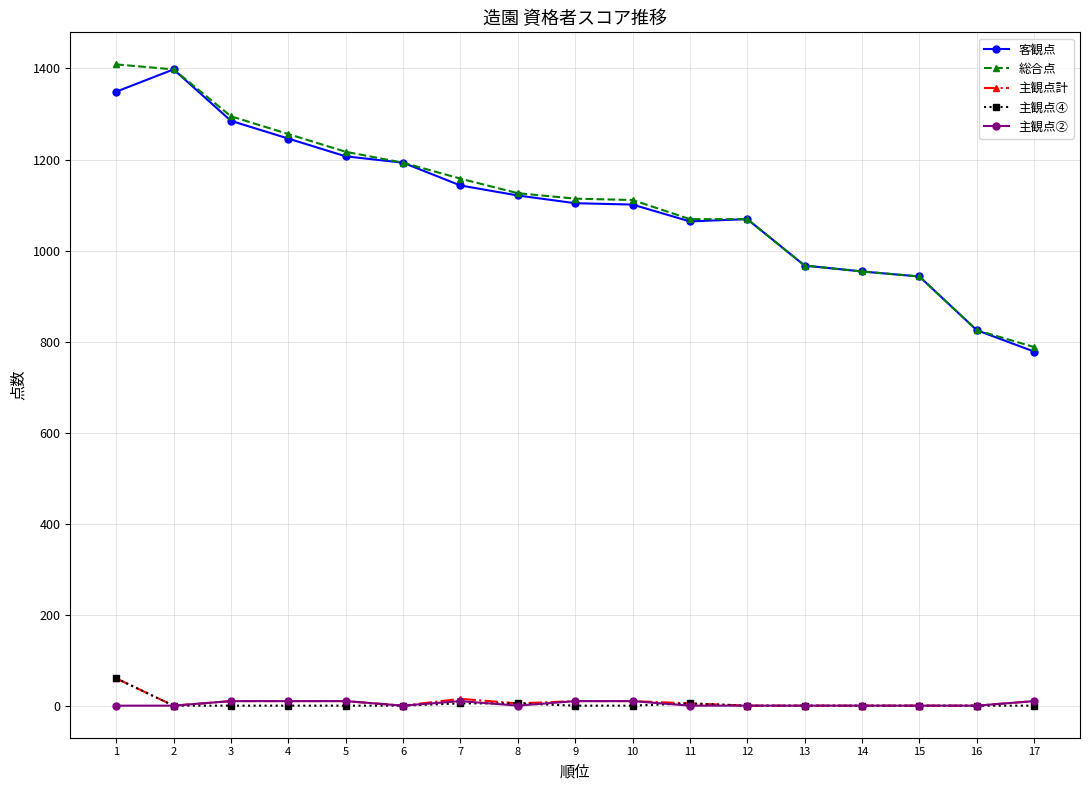

True or false: 客観点 and 主観点④ intersect in this chart.

False